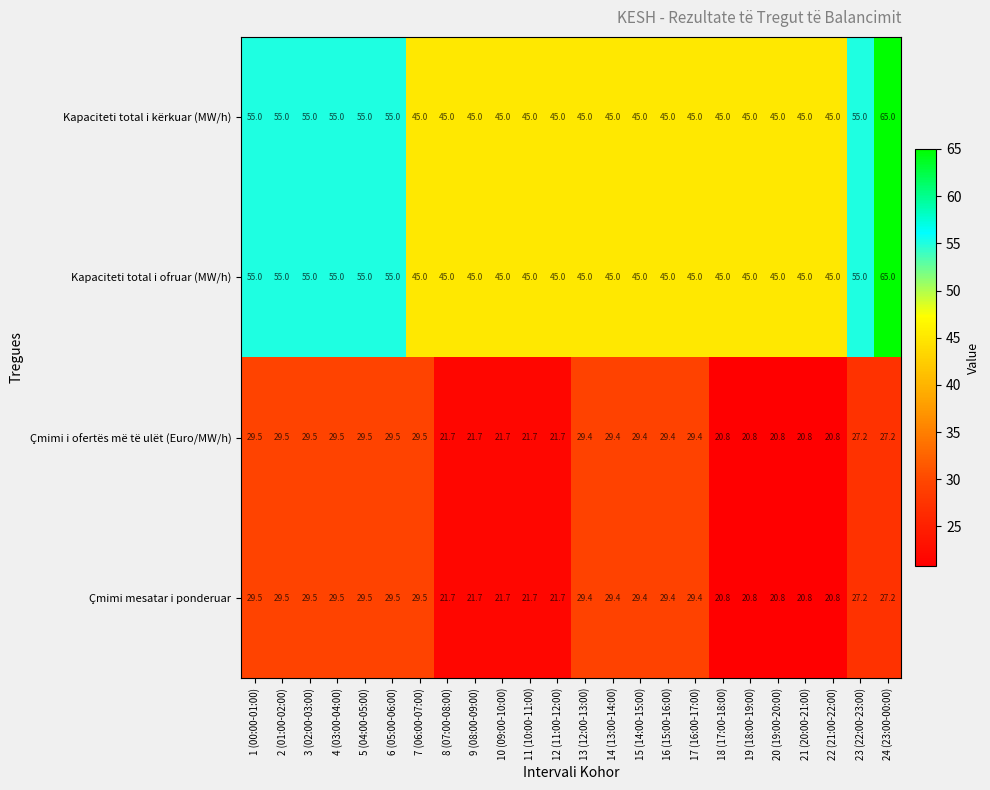

What is the highest value of the Çmimi mesatar i ponderuar series?

29.5